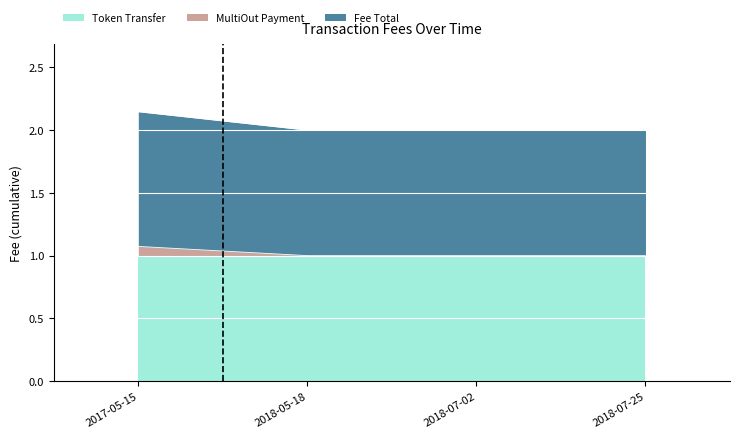

What is the maximum value for Token Transfer?

1.0